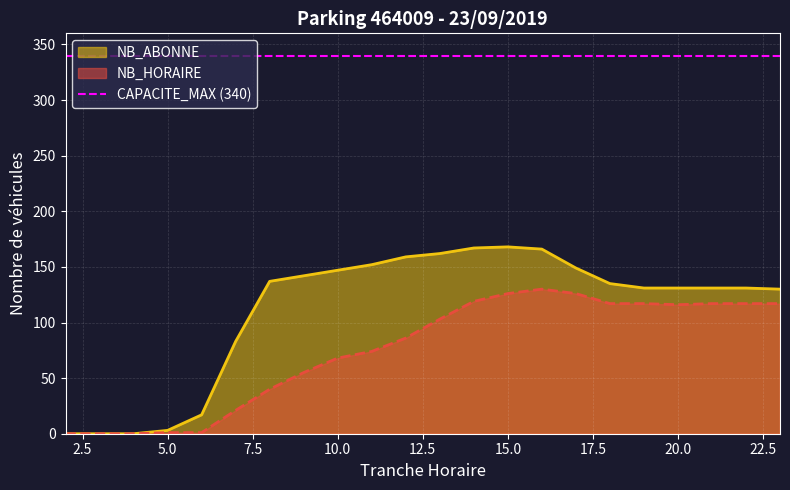

What is the value of the NB_ABONNE point at the 4th from the left?

3